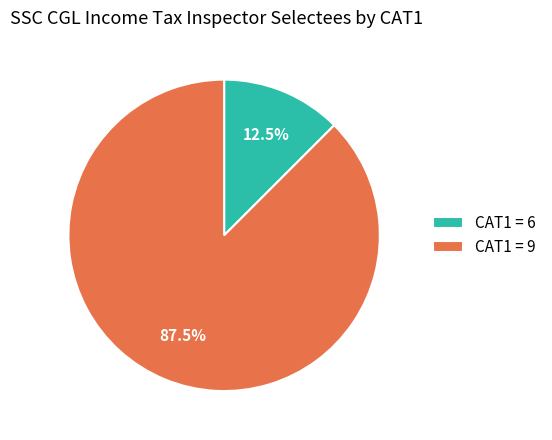

What portion of the pie excludes CAT1 = 6?

87.5%